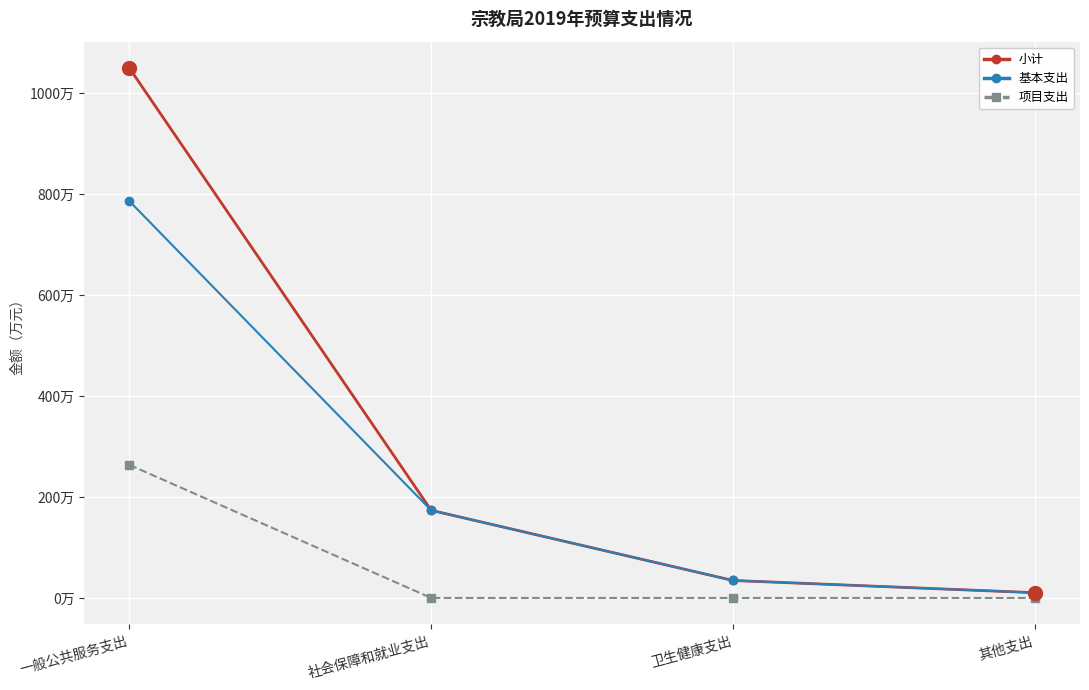

Between 社会保障和就业支出 and 一般公共服务支出, which is larger?

一般公共服务支出